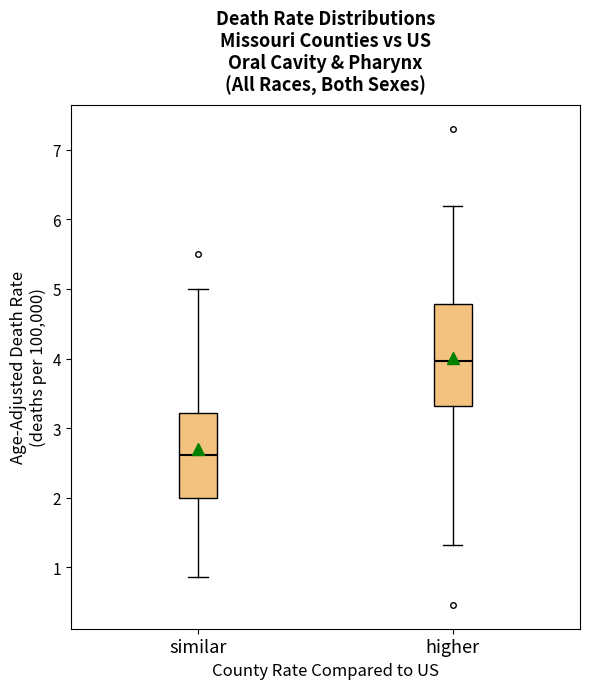

Which box is the tallest, from its lower edge to its upper edge?

higher